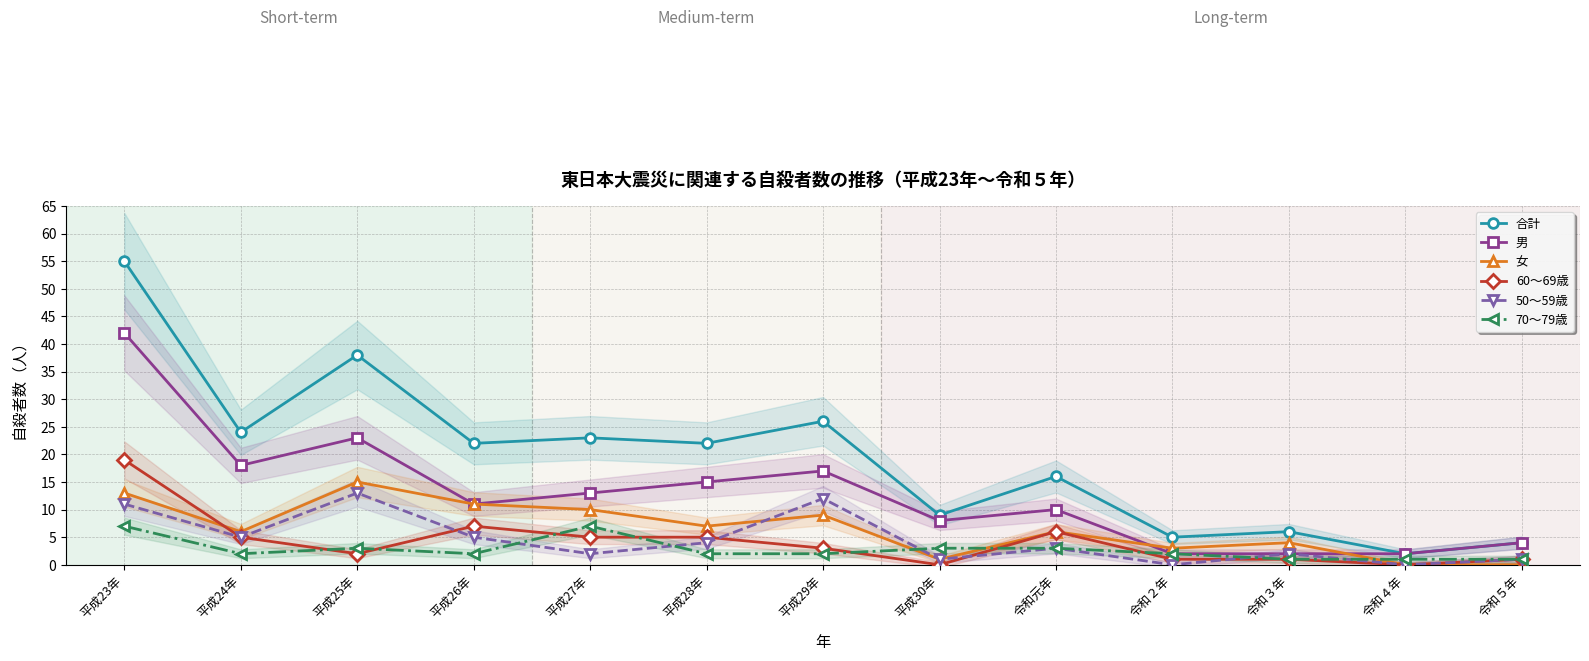

What is the difference between the highest and lowest values at 平成25年?

36